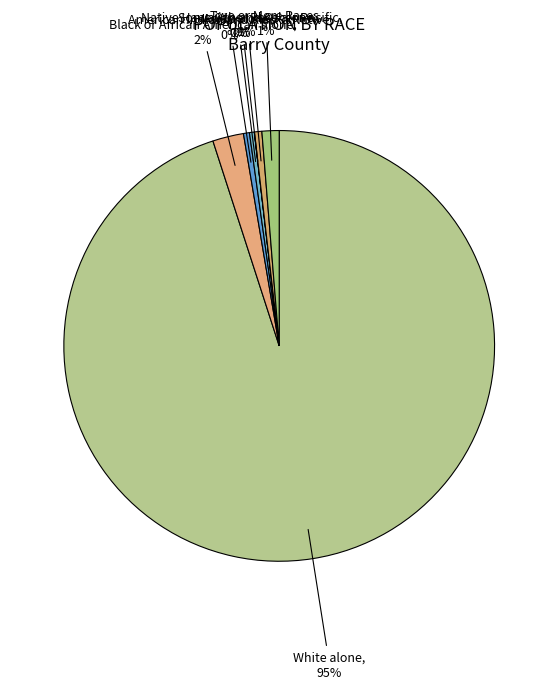

Is there any slice that represents more than half of the pie?

Yes